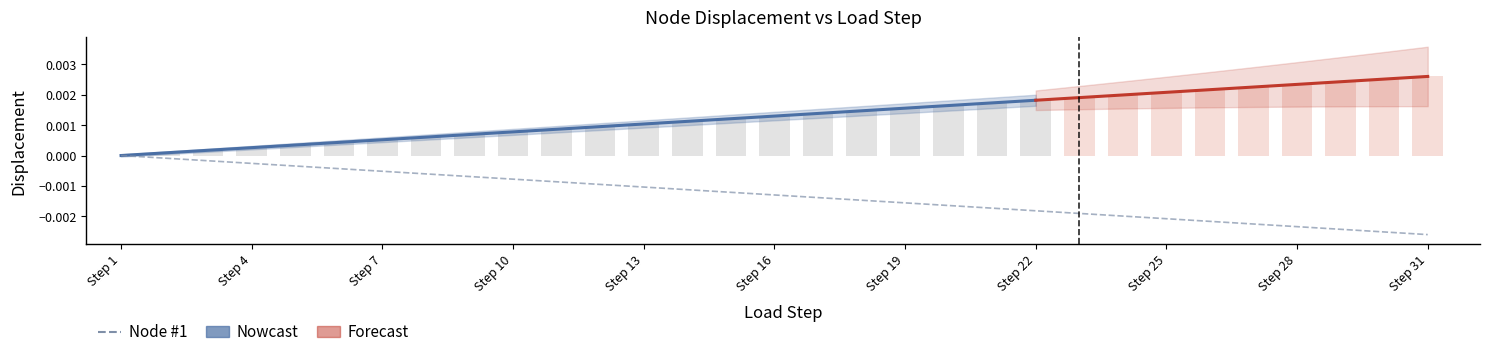

Are the bars grouped side by side (vs. stacked)?

Yes